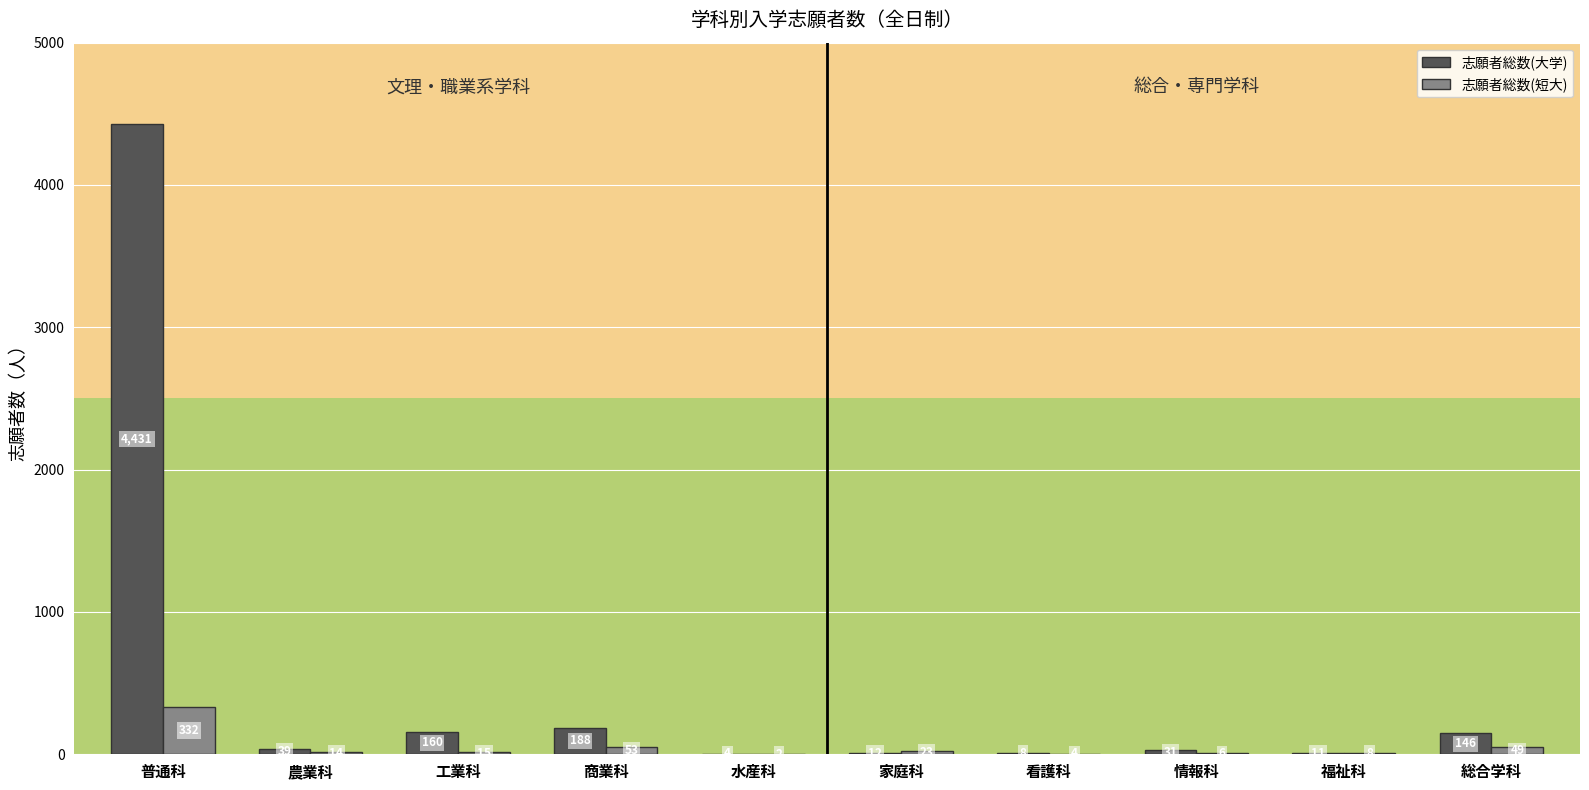

At which label is 志願者総数(大学) closest to 2217?

商業科